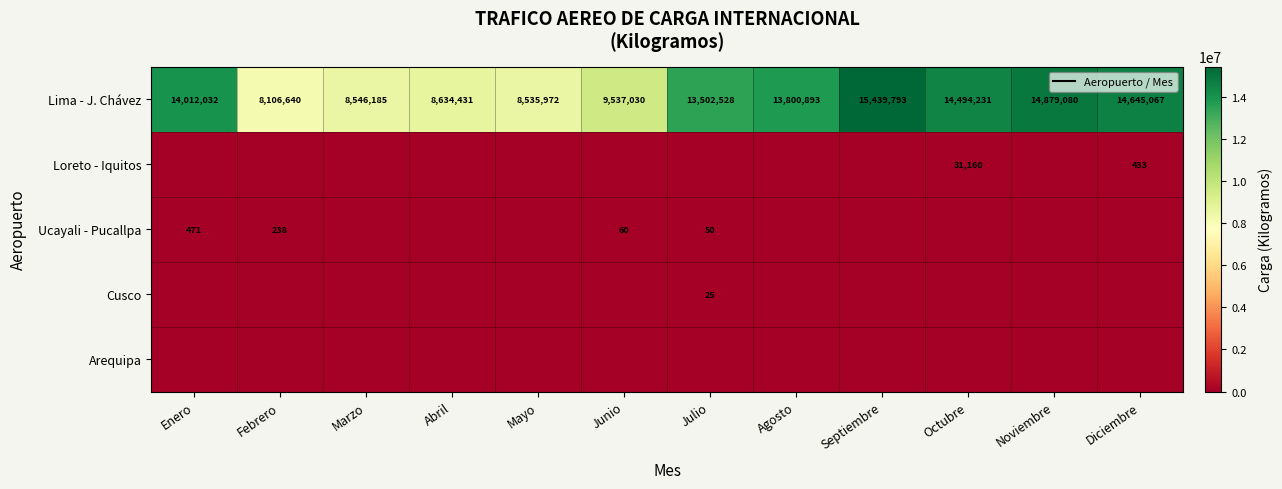

At how many categories does at least one series exceed 7219807?

12